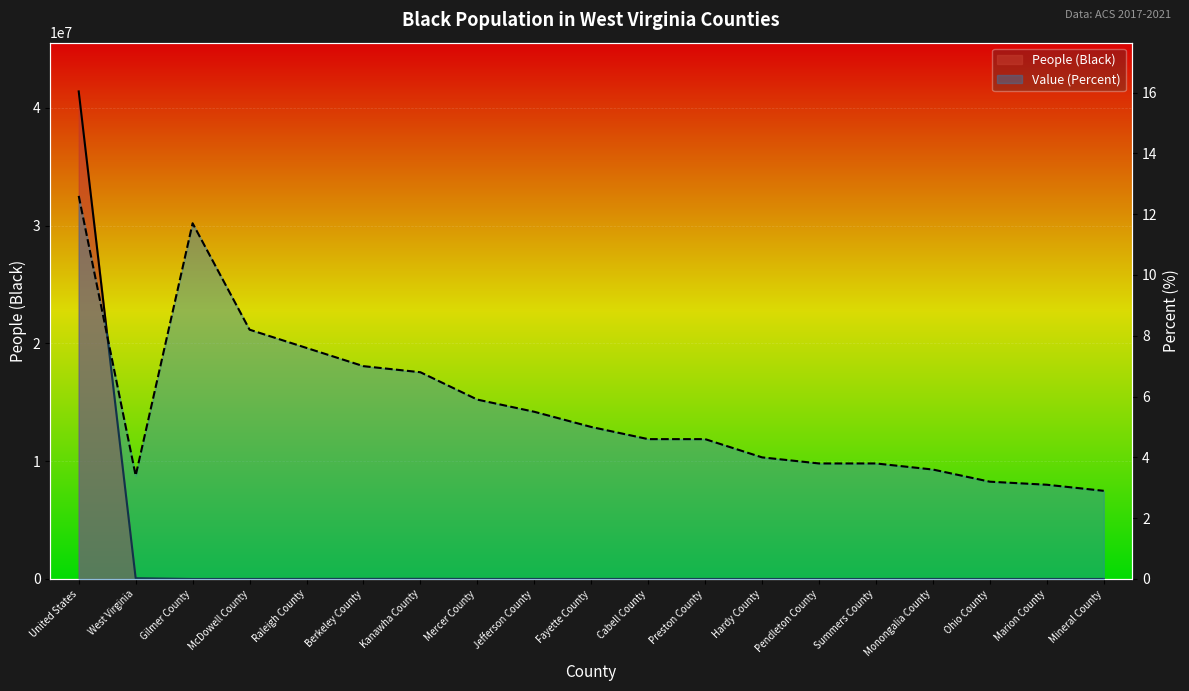

Reading left to right, transcribe all the data shown in this chart.

People (Black): United States=41393012.0	West Virginia=61143.0	Gilmer County=878.0	McDowell County=1584.0	Raleigh County=5732.0	Berkeley County=8406.0	Kanawha County=12365.0	Mercer County=3535.0	Jefferson County=3158.0	Fayette County=2034.0	Cabell County=4341.0	Preston County=1569.0	Hardy County=569.0	Pendleton County=235.0	Summers County=455.0	Monongalia County=3832.0	Ohio County=1354.0	Marion County=1717.0	Mineral County=795.0
Value (Percent): United States=12.6	West Virginia=3.4	Gilmer County=11.7	McDowell County=8.2	Raleigh County=7.6	Berkeley County=7.0	Kanawha County=6.8	Mercer County=5.9	Jefferson County=5.5	Fayette County=5.0	Cabell County=4.6	Preston County=4.6	Hardy County=4.0	Pendleton County=3.8	Summers County=3.8	Monongalia County=3.6	Ohio County=3.2	Marion County=3.1	Mineral County=2.9